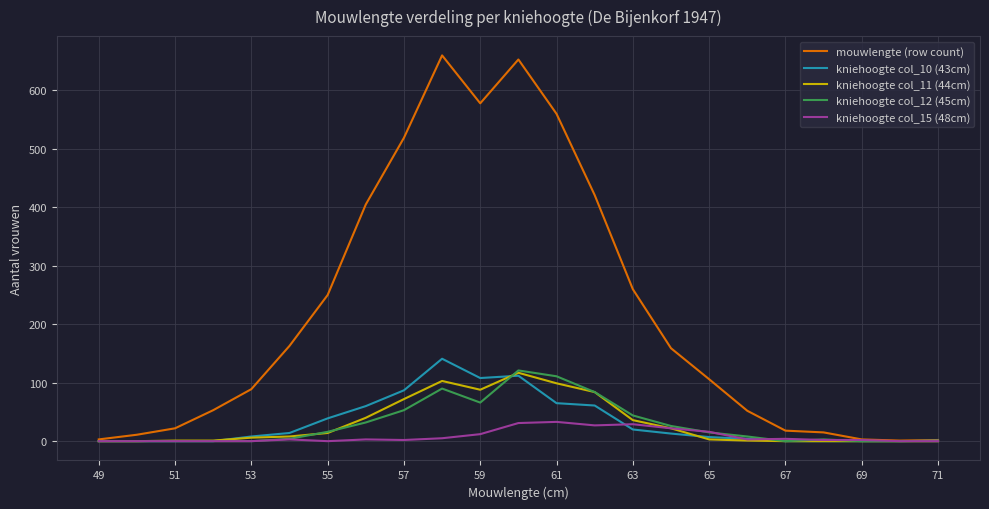

Which series has the largest range (max minus min)?

mouwlengte (row count)